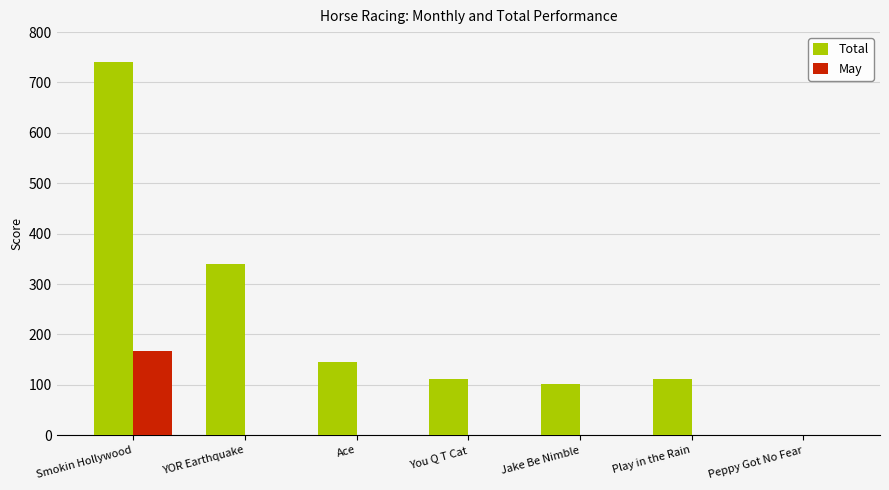

How many series are shown in this chart?

2